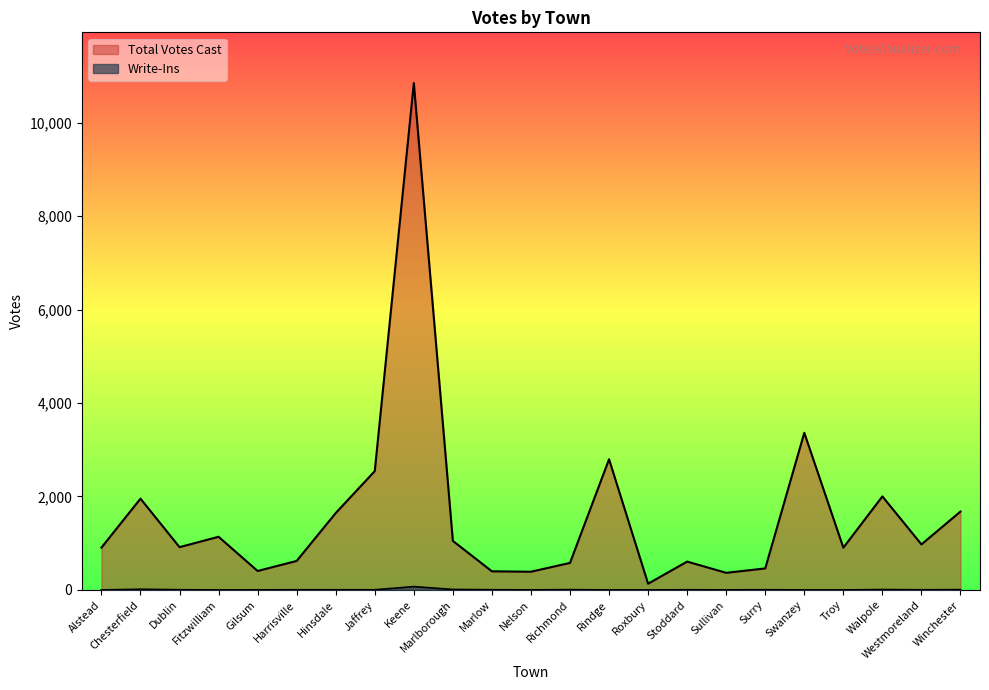

True or false: Write-Ins and Total Votes Cast intersect in this chart.

False